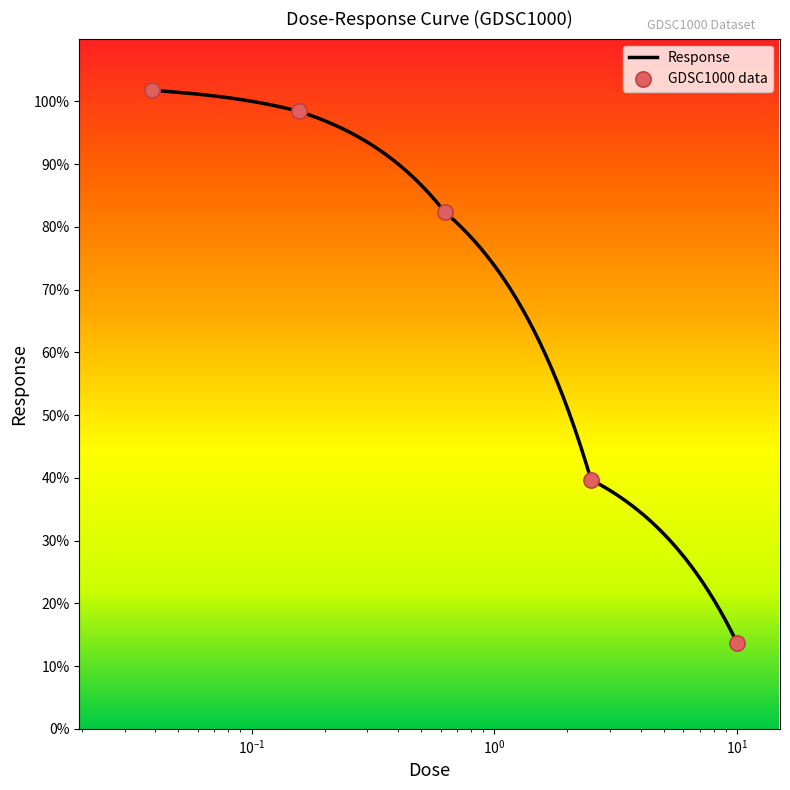

What is the change in value from 0.0390625 to 10.0?

-88.1